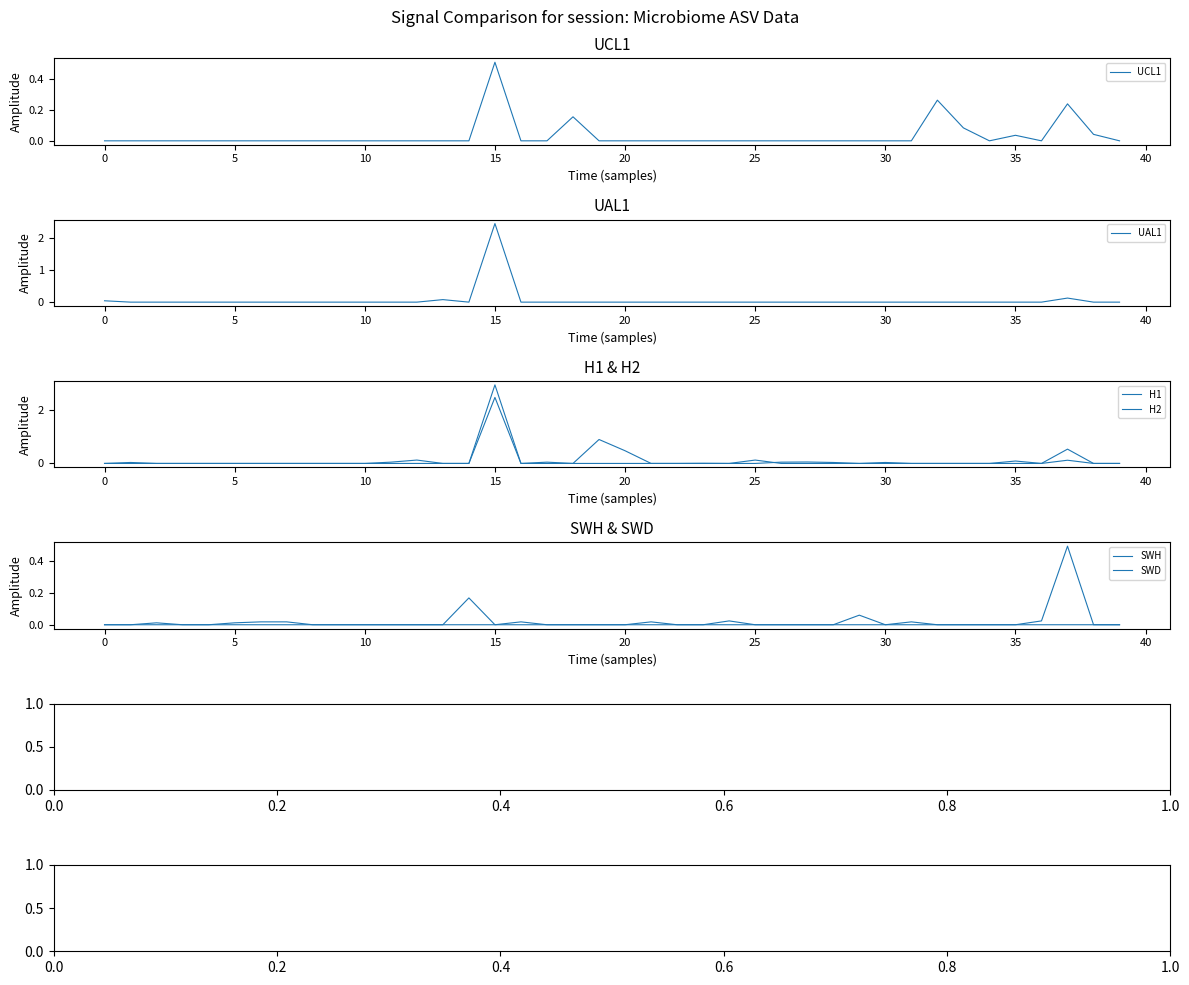

In SWD, how many points are lower than both neighbors (excluding endpoints)?

1